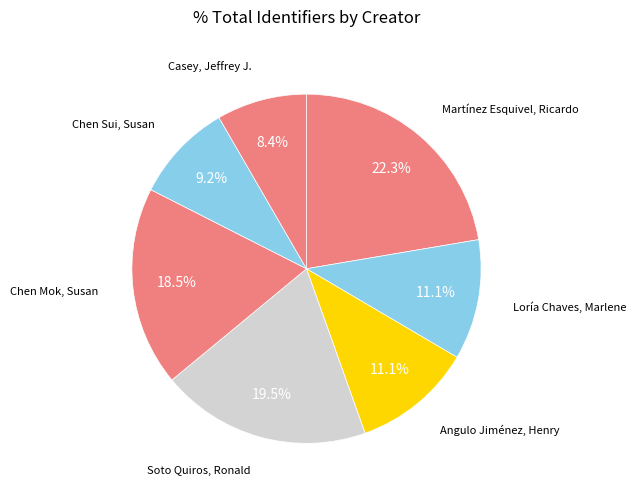

To the nearest percent, what portion does Martínez Esquivel, Ricardo represent?

22%